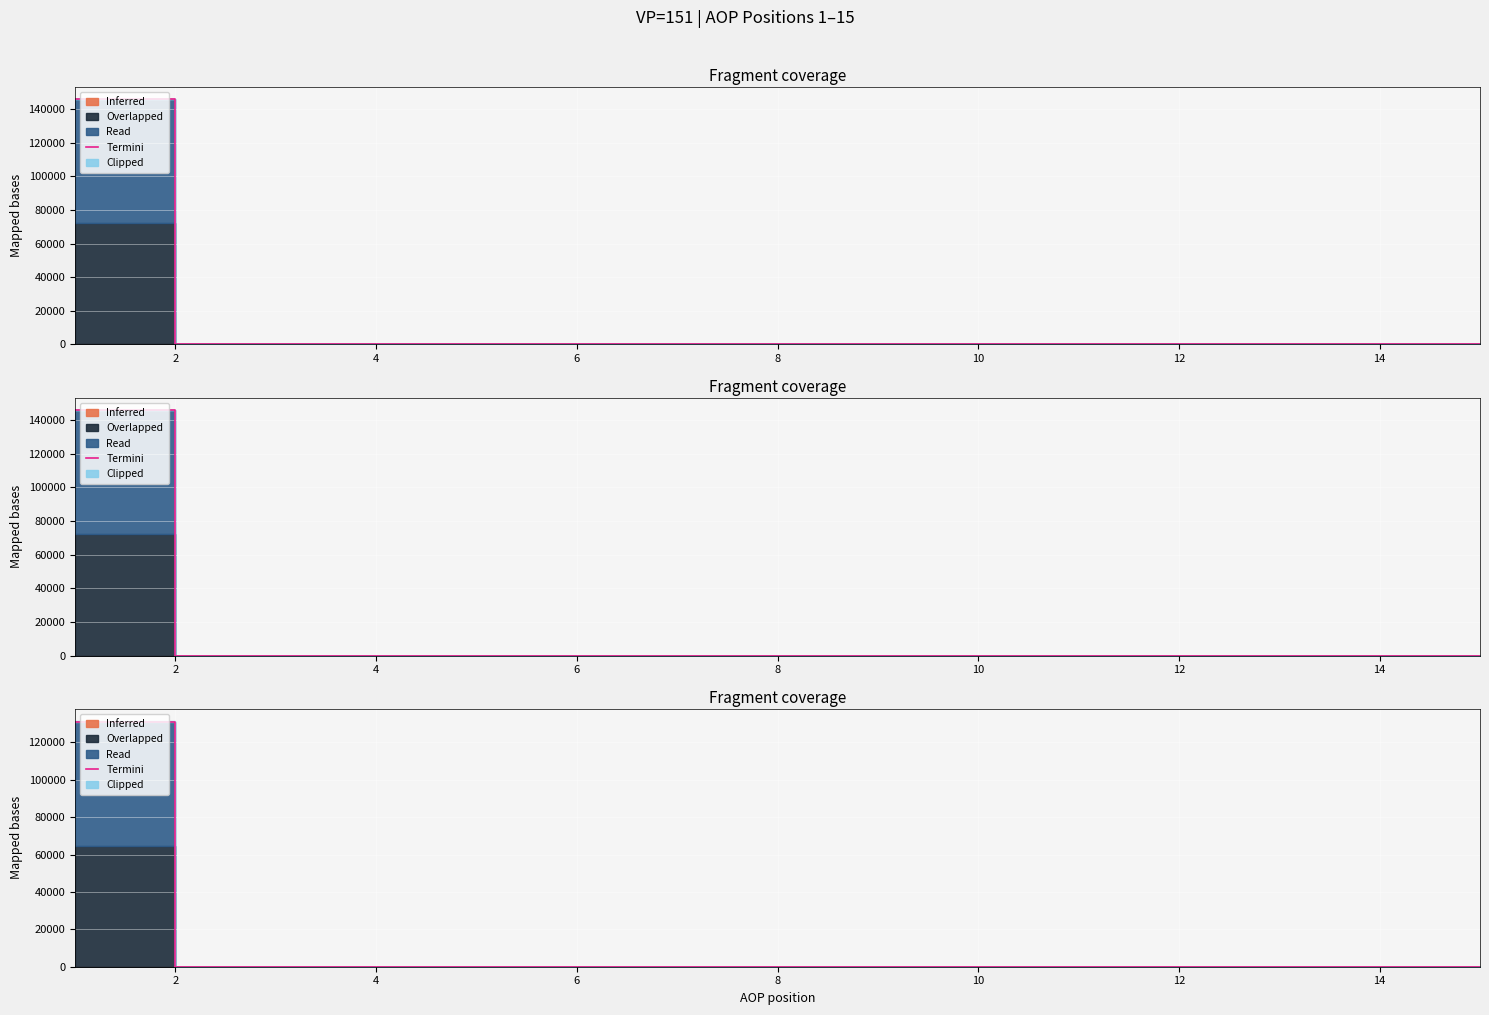

How many lines are shown in the chart?

1